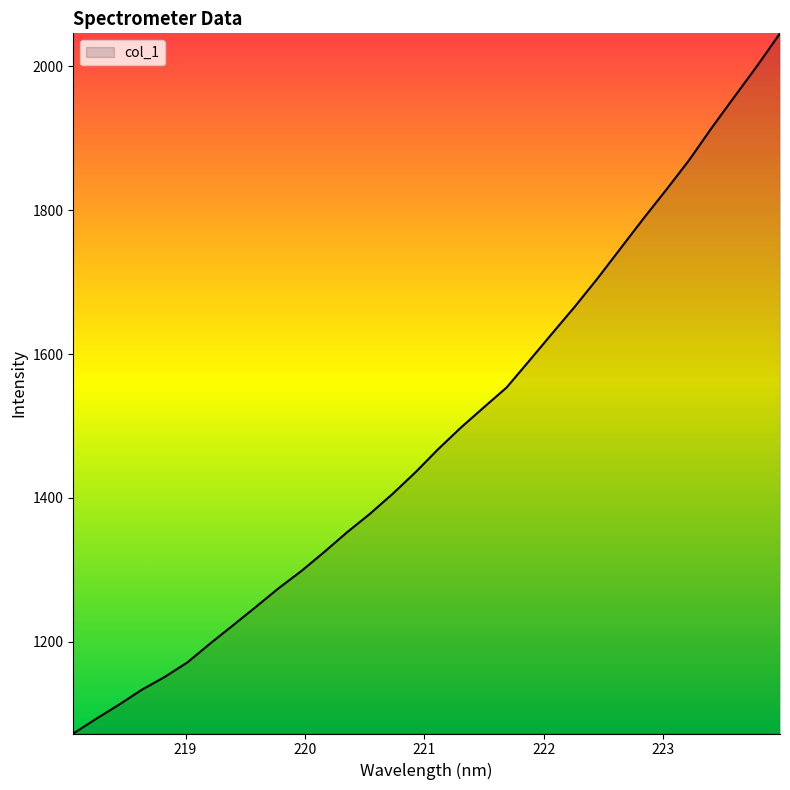

What is the maximum value shown in the chart?

2046.1